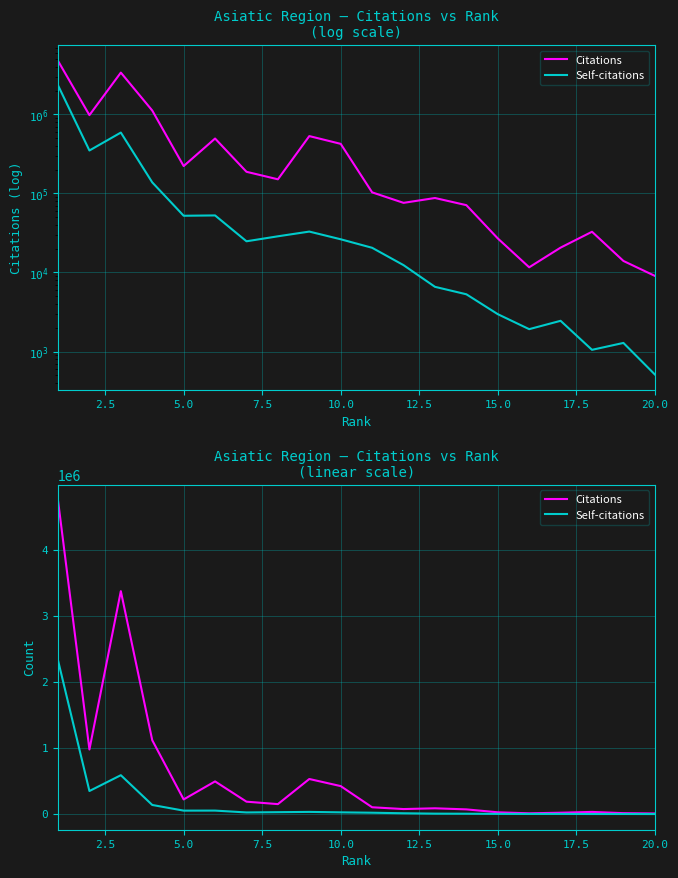

Which series has the largest total across all categories?

Citations